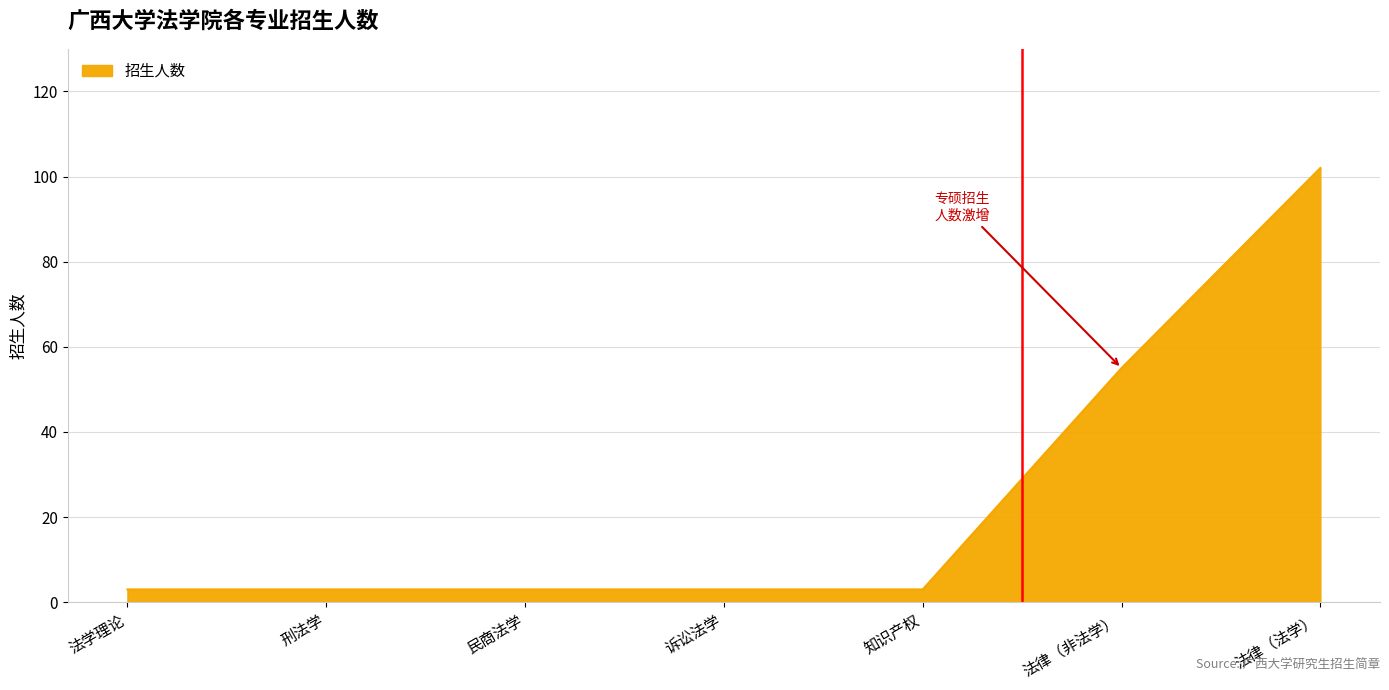

What is the average value?

25